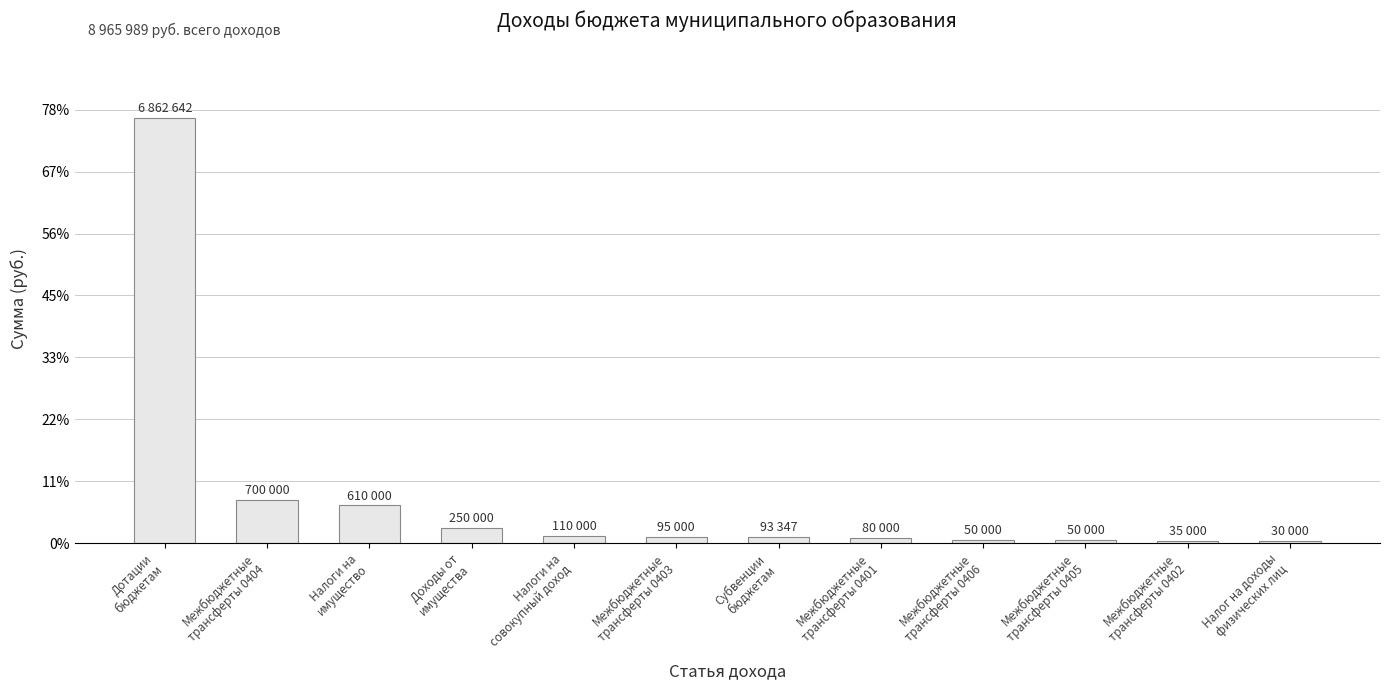

What is the smallest value displayed?

30000